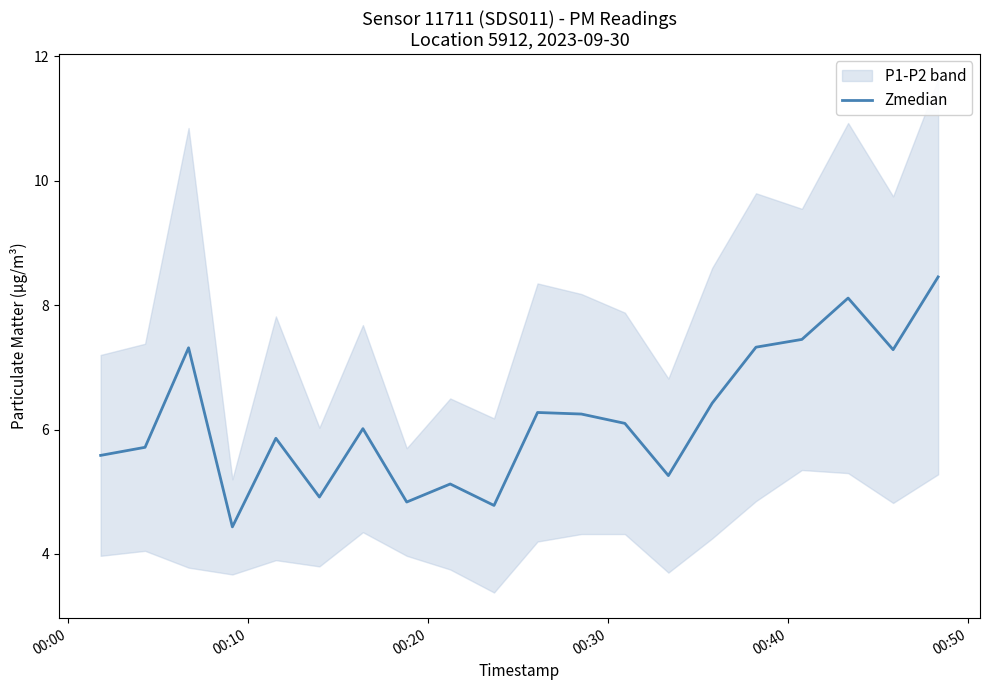

What is the maximum value for Zmedian?

8.5